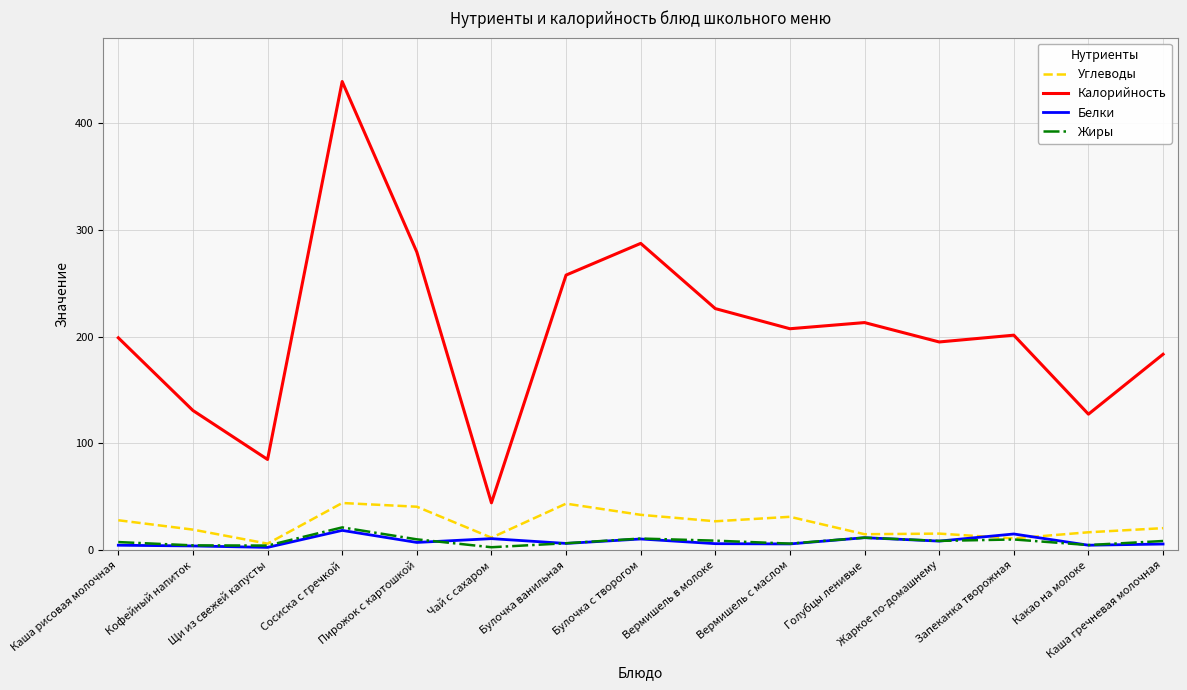

True or false: Калорийность and Углеводы intersect in this chart.

False